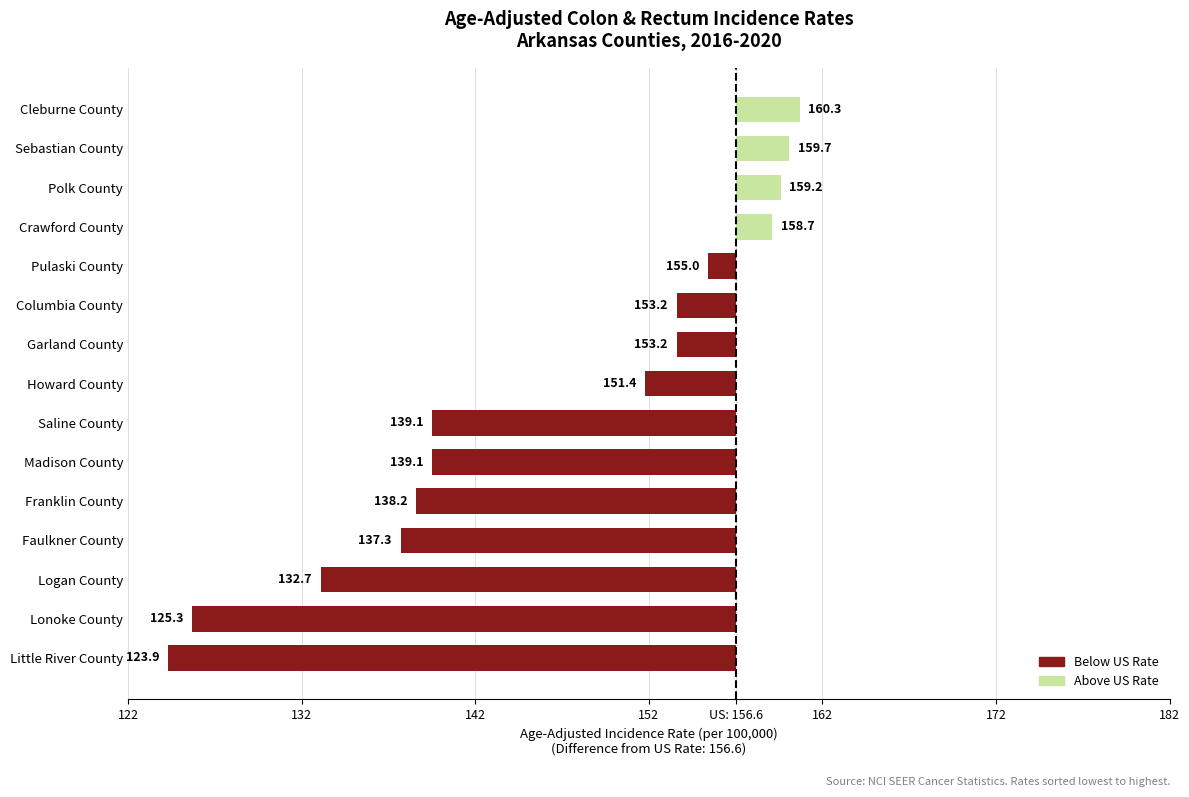

Does the chart contain any negative values?

Yes